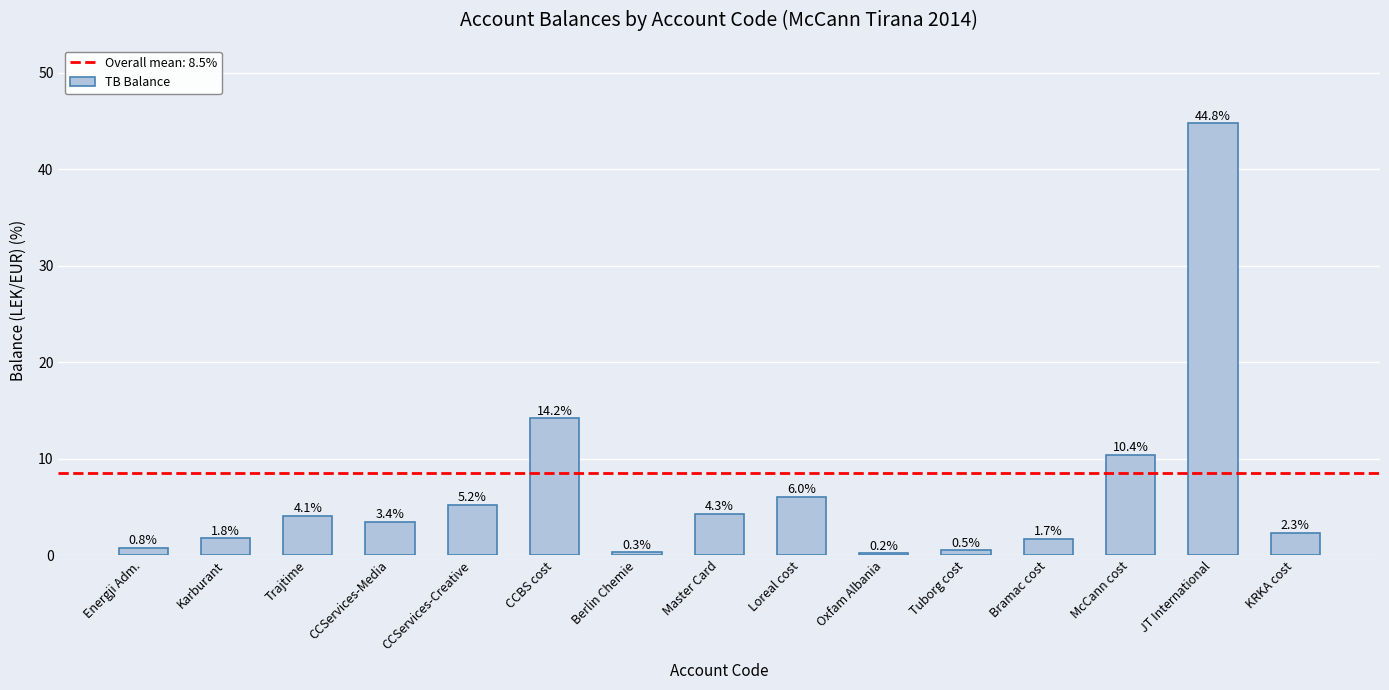

What is the maximum value shown in the chart?

44.8